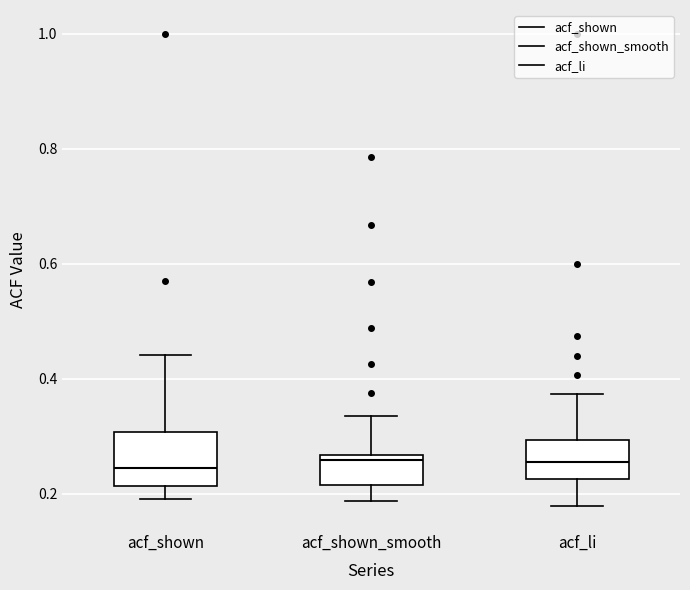

Reading left to right, transcribe this box plot: for each box, give where its median line is, the range the box spans, and where its two whiskers end, as read against the y-axis. The values are not printed on the chart, so give them approximately, as read against the axis.

acf_shown: median 0.24, box 0.22 to 0.30, whiskers 0.20 to 0.44
acf_shown_smooth: median 0.26 (just below the box's upper edge), box 0.22 to 0.26, whiskers 0.18 to 0.34
acf_li: median 0.26, box 0.22 to 0.30, whiskers 0.18 to 0.38